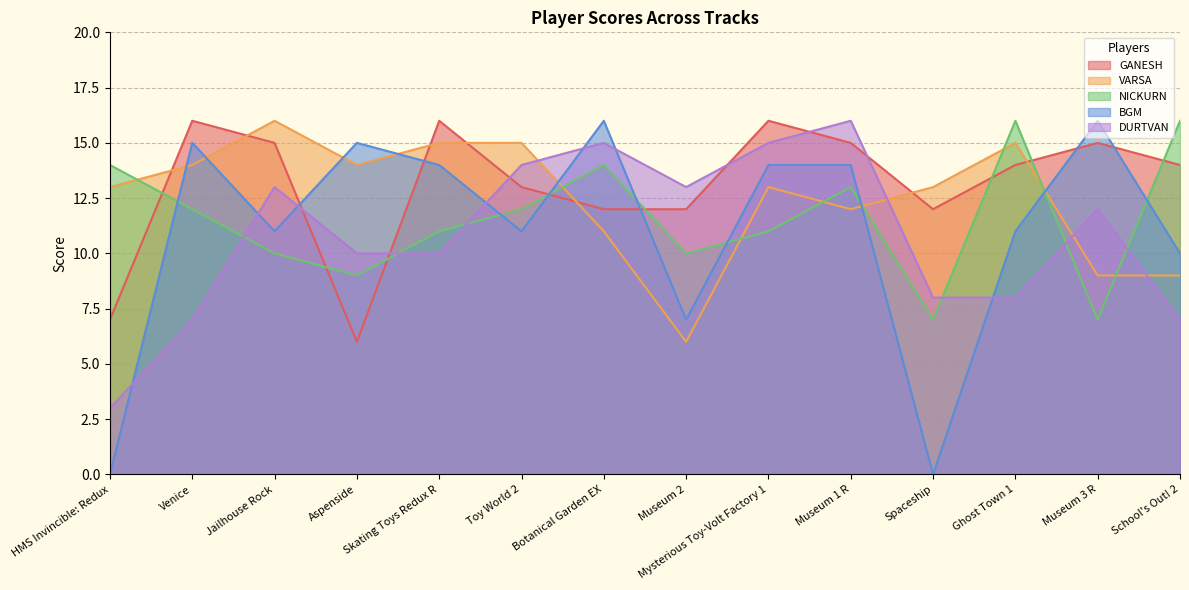

Where do NICKURN and VARSA first cross each other?

HMS Invincible: Redux and Venice